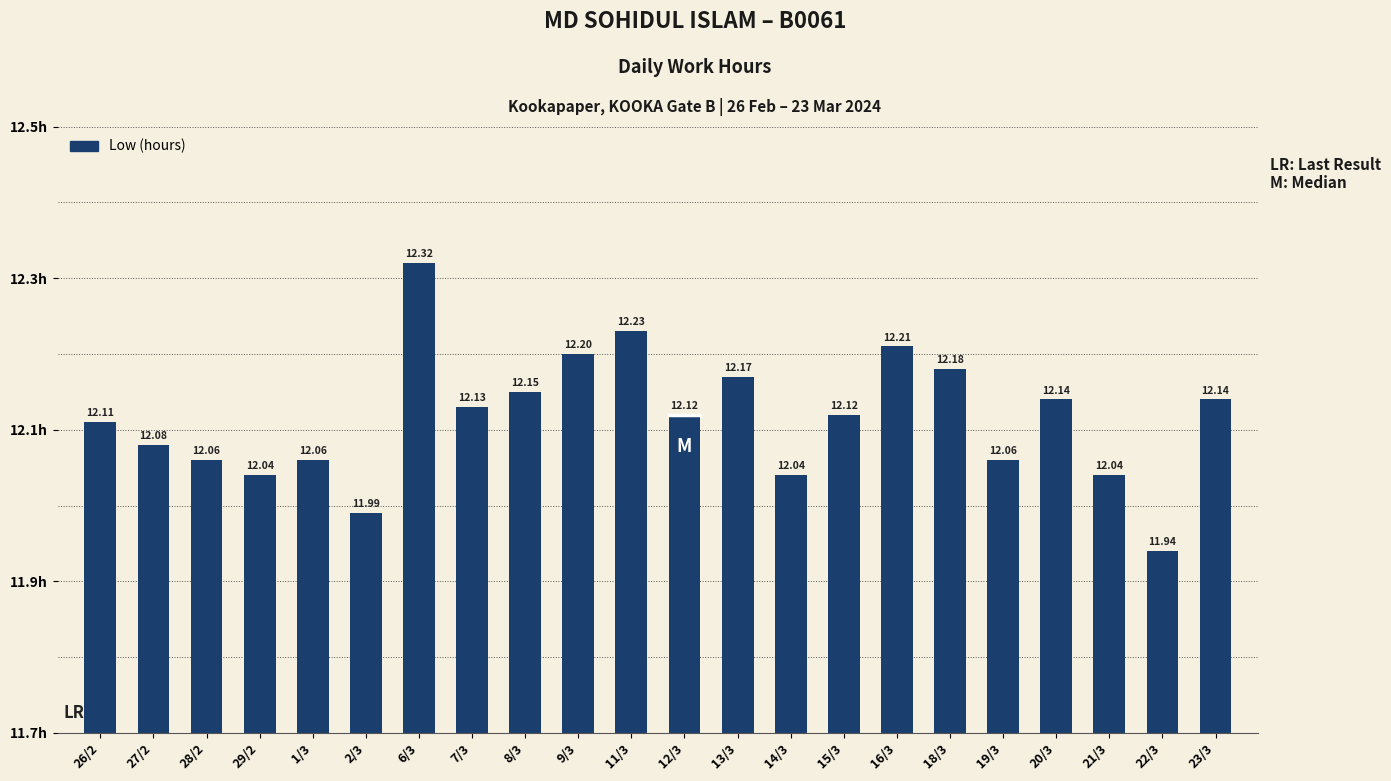

What is the sum of all values?

266.5